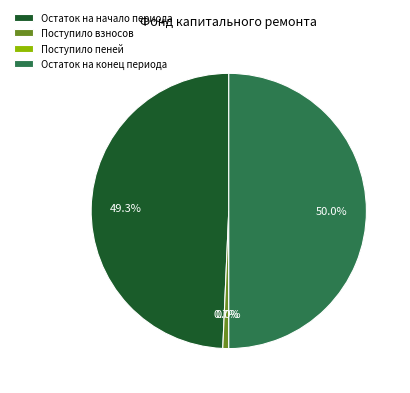

What is the total percentage of Остаток на начало периода and Поступило взносов?

50.0%